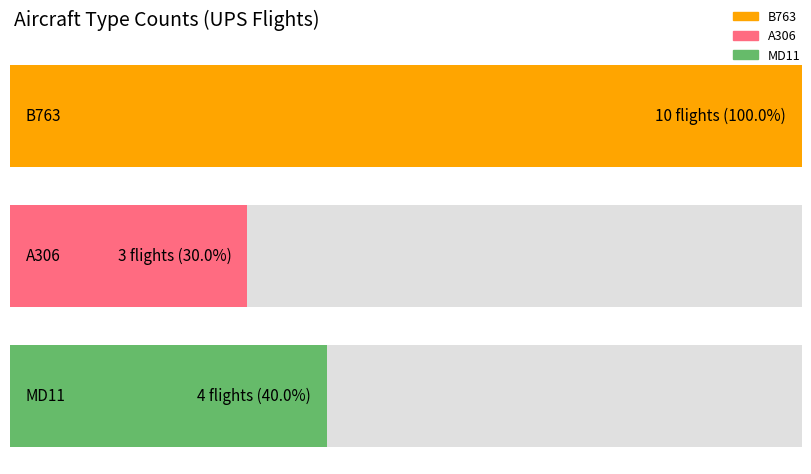

How many data points in B763 are above 0?

1